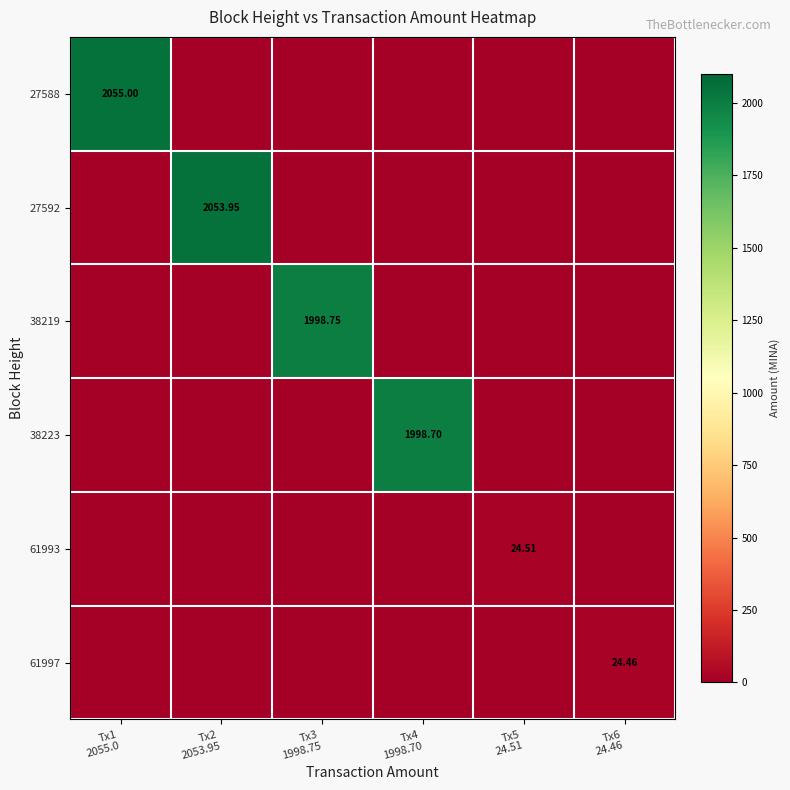

What is the maximum value shown in the chart?

2055.0